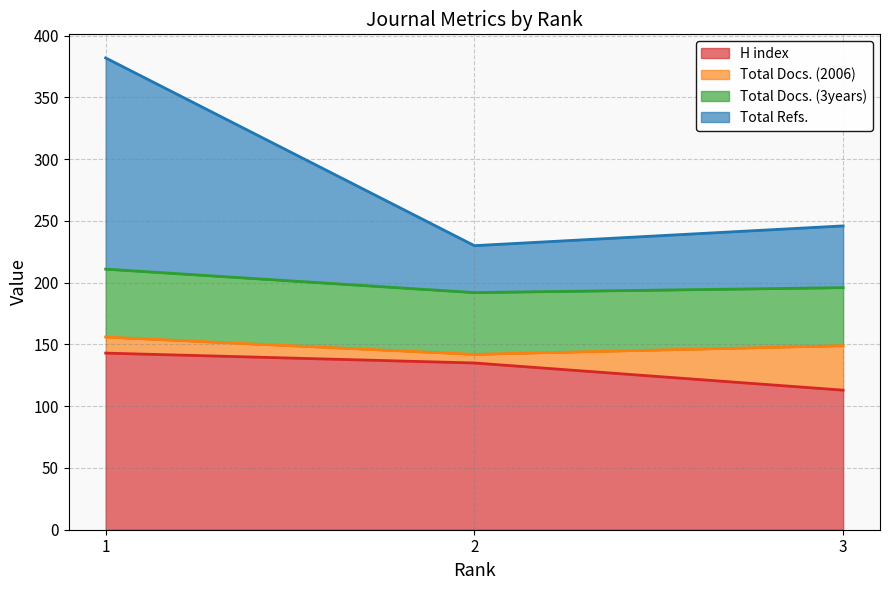

What is the highest value of the H index series?

143